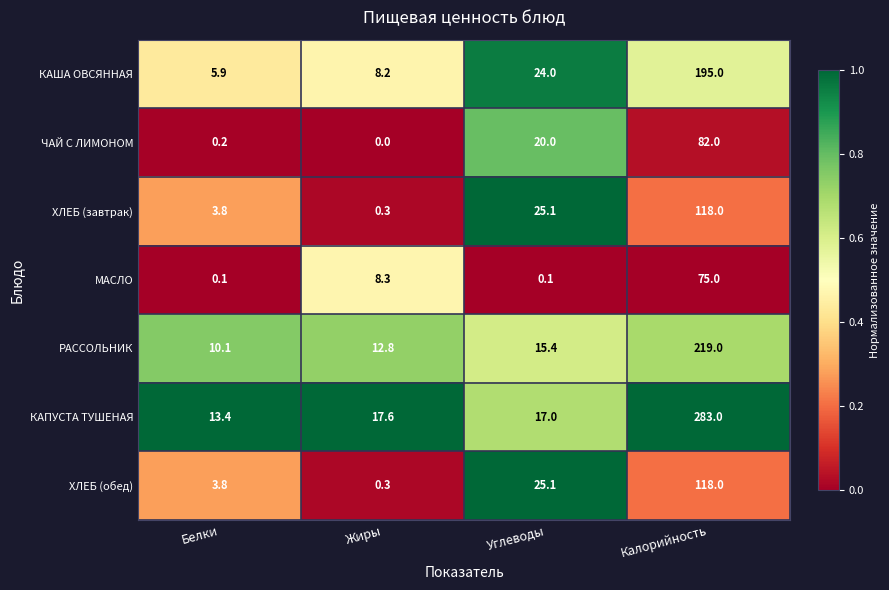

Which series has the largest range (max minus min)?

КАПУСТА ТУШЕНАЯ